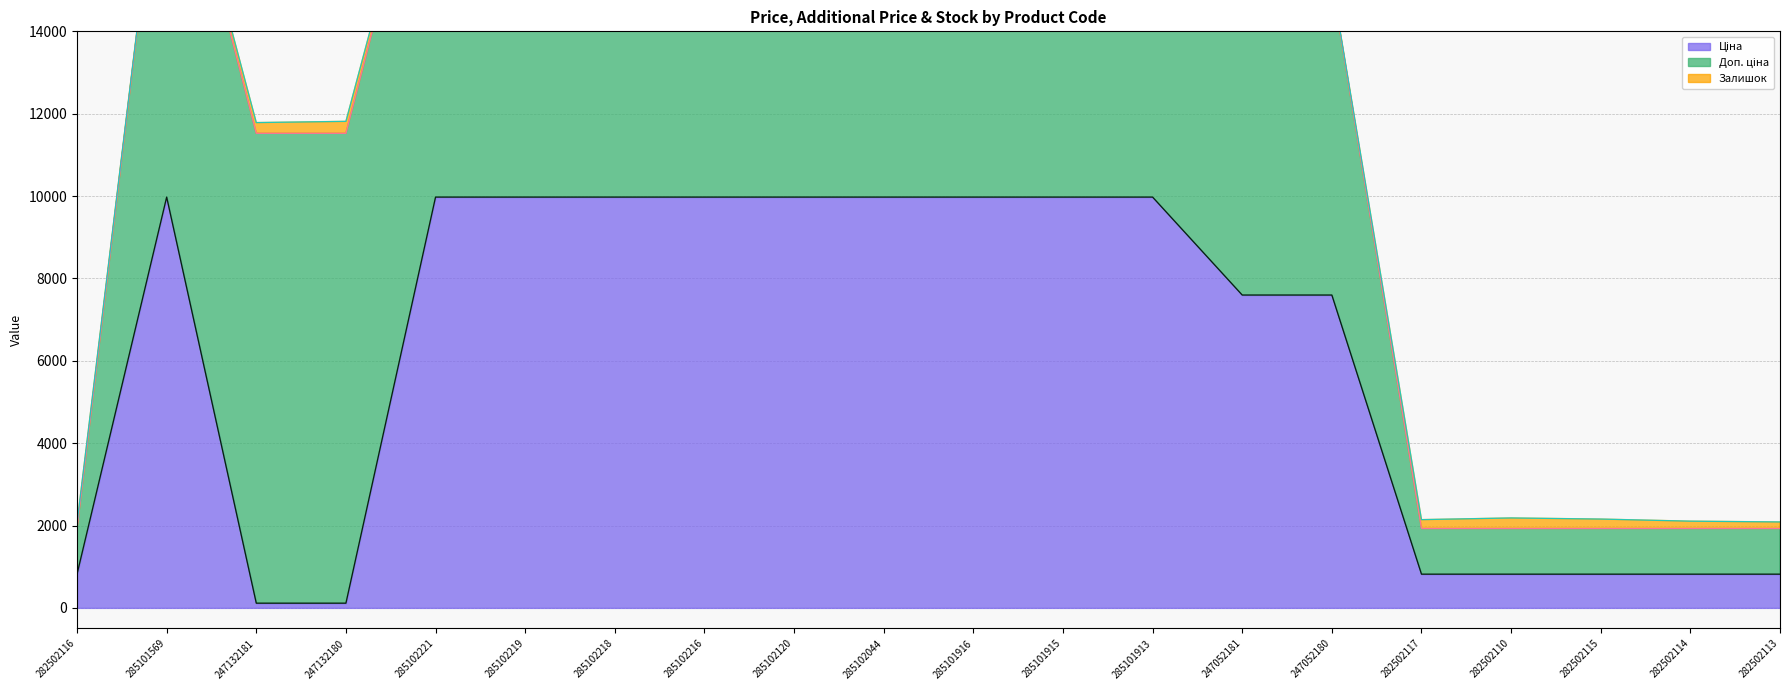

What is the value of the Залишок point at the 2nd from the left?

7.0